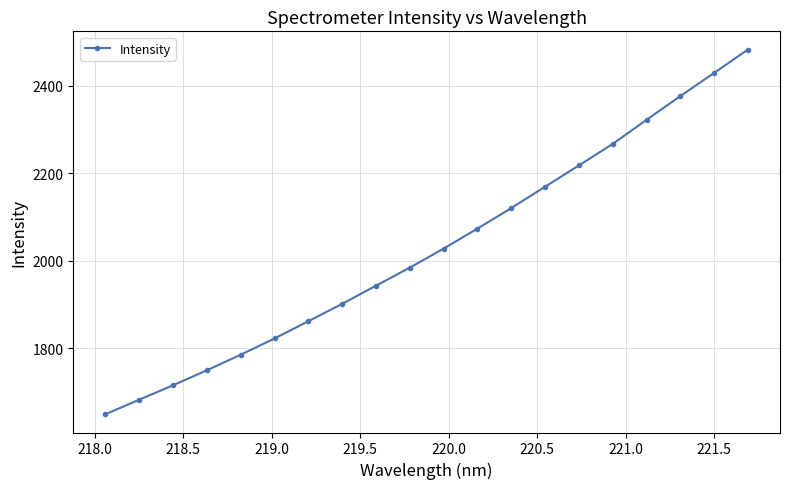

Reading left to right, extract all data points from this chart.

1649.1	1682.5	1715.4	1749.8	1785.3	1822.5	1861.9	1901.6	1943.1	1984.4	2027.9	2073.6	2120.5	2169.3	2217.9	2267.1	2322.1	2376.4	2429.3	2482.7